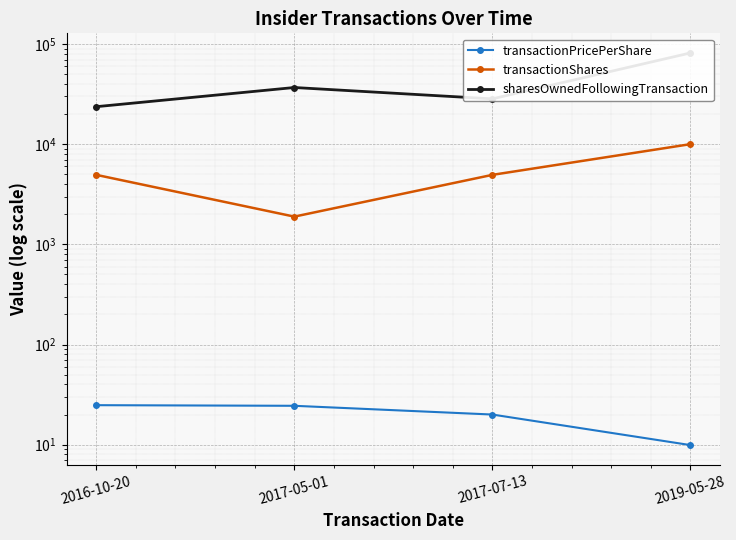

Reading left to right, list all the values displayed in this chart.

transactionPricePerShare: 24.8	24.4	20.0	9.9
transactionShares: 4938.0	1891.0	4938.0	10000.0
sharesOwnedFollowingTransaction: 23668.0	36777.0	28336.0	81399.0